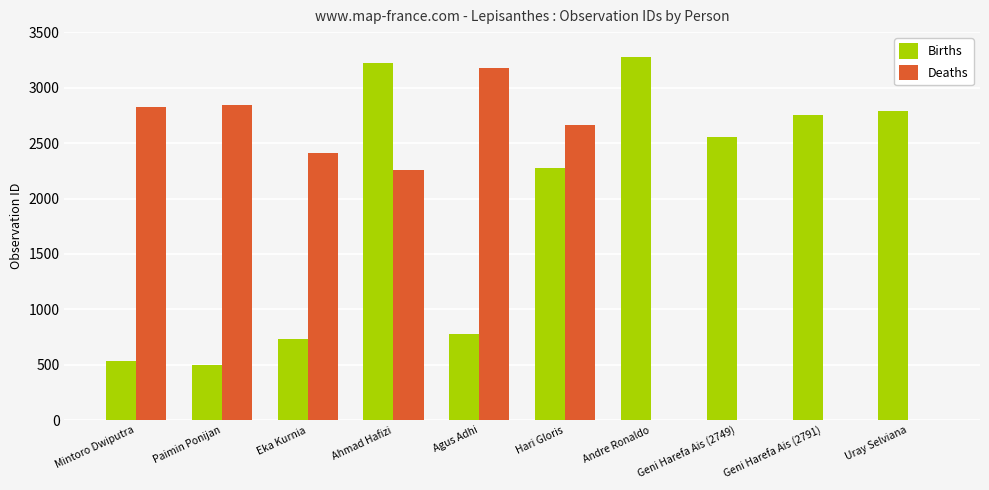

What are all the series names shown in the legend?

Births, Deaths